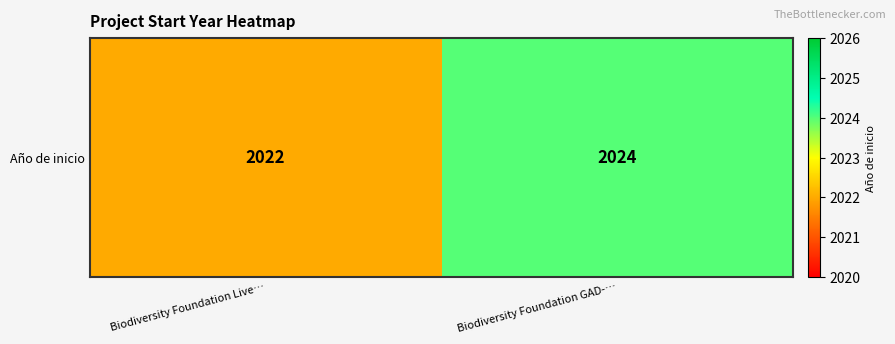

Which has a higher value, Biodiversity Foundation Live… or Biodiversity Foundation GAD-…?

Biodiversity Foundation GAD-…